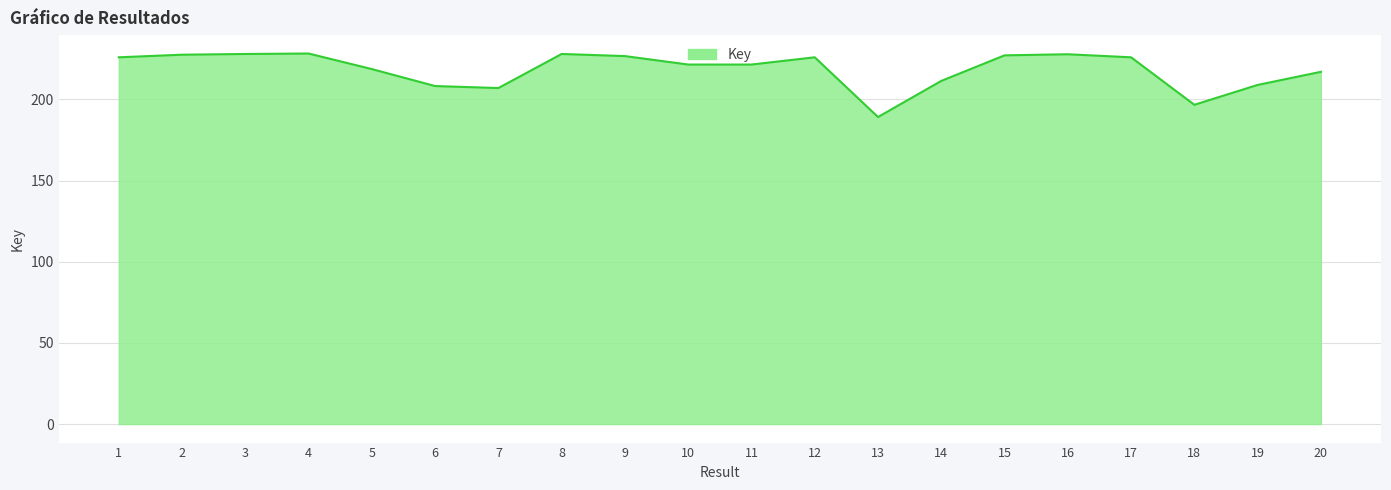

What is the difference between the maximum and minimum values?

39.1